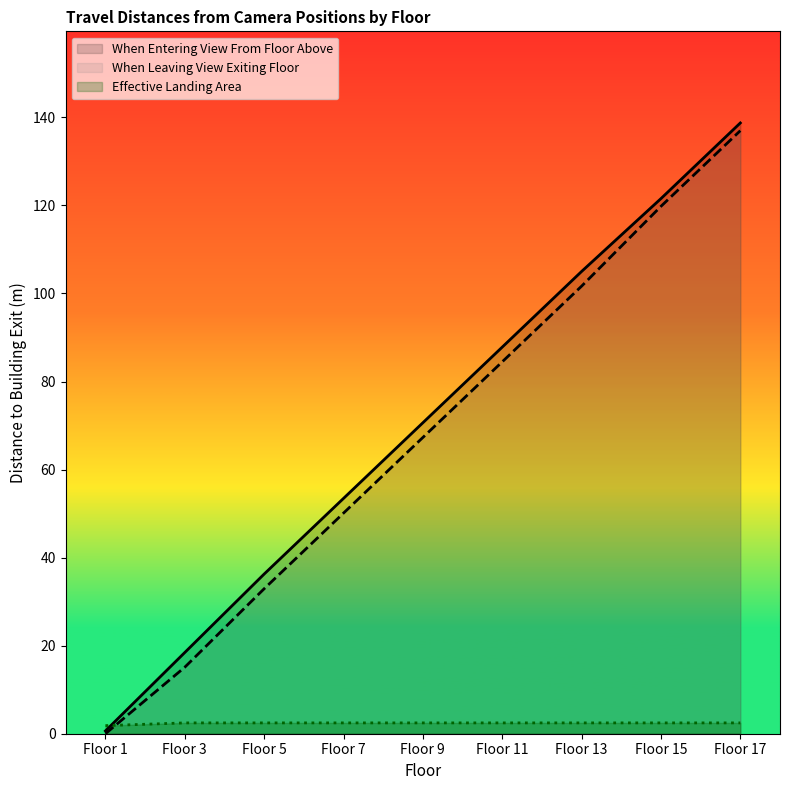

Is it true that When Entering View From Floor Above equals 22.1 at Floor 7?

False